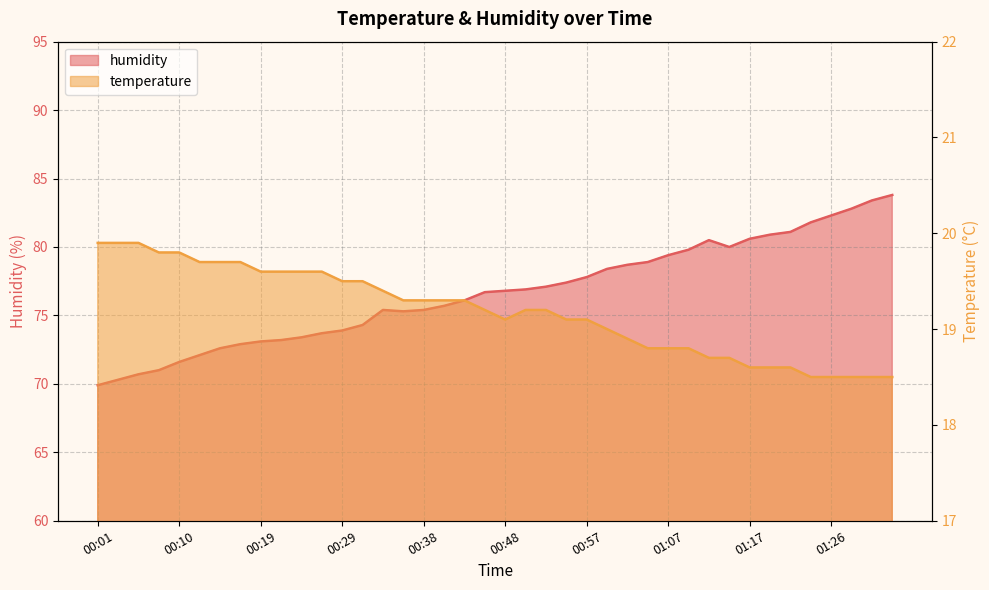

What position from the right is 00:26?

29